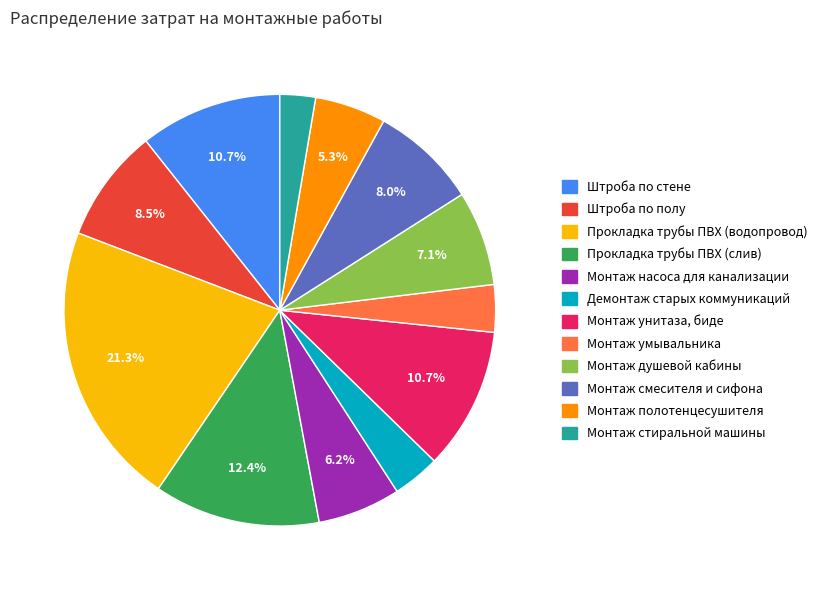

To the nearest percent, what is the combined percentage of Прокладка трубы ПВХ (слив) and Монтаж насоса для канализации?

19%